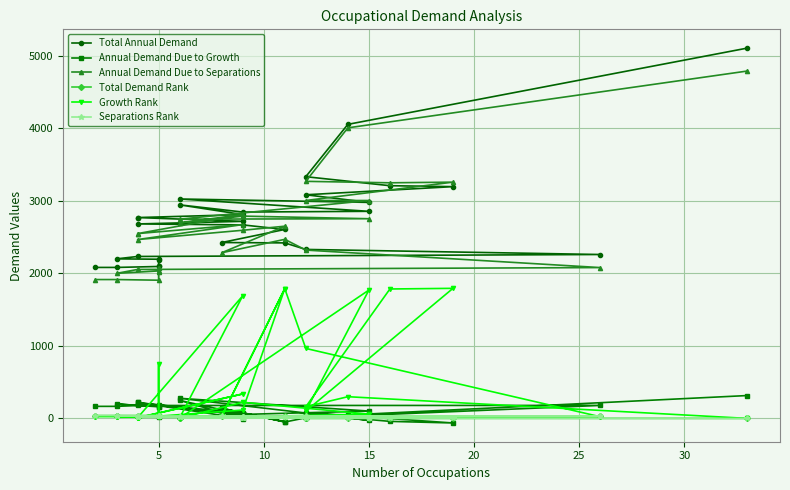

At which category does Separations Rank reach its first local valley?

20